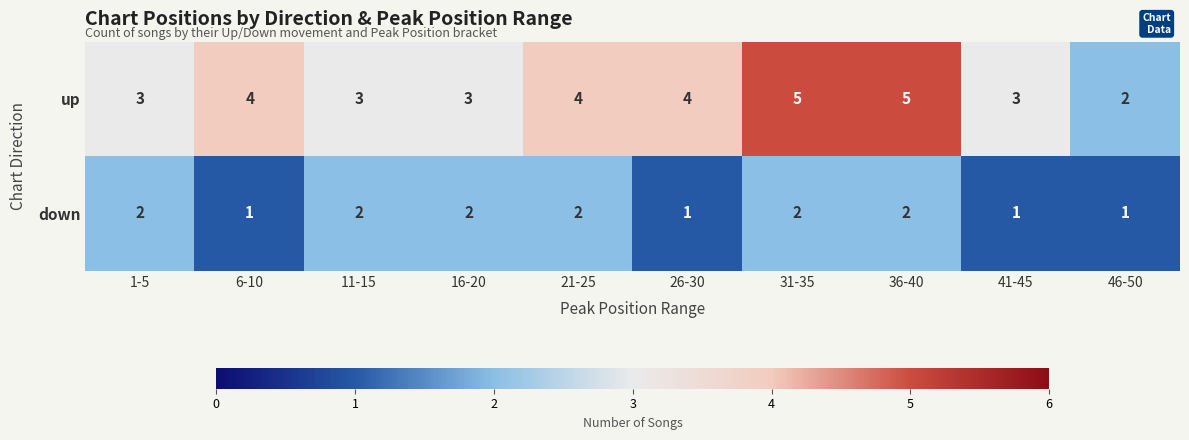

What is the difference between the highest and lowest values at 46-50?

1